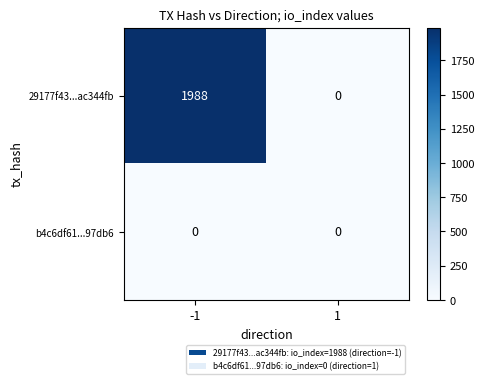

List the series in order of their peak value, highest first.

29177f43...ac344fb, b4c6df61...97db6